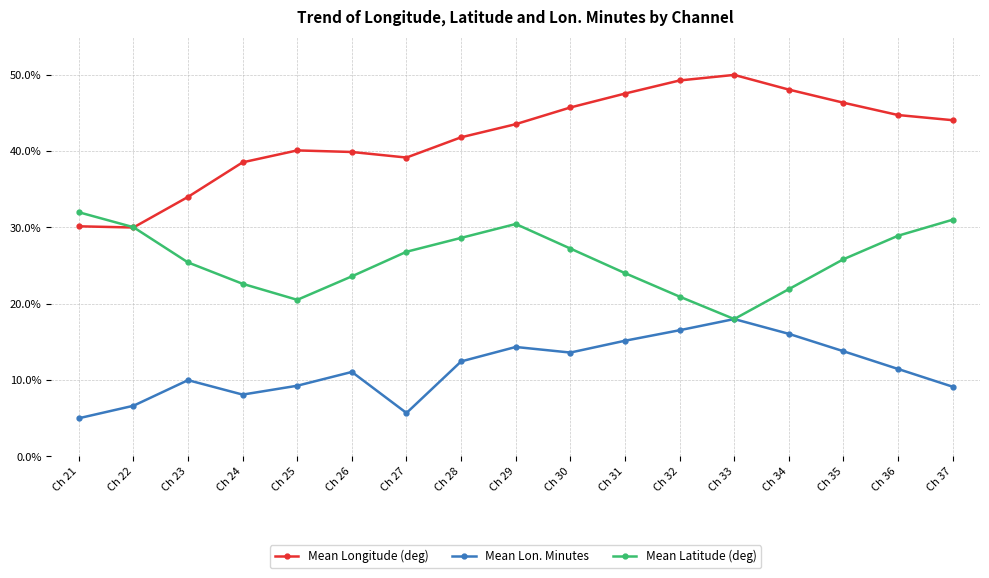

What is the minimum value shown in the chart?

5.0